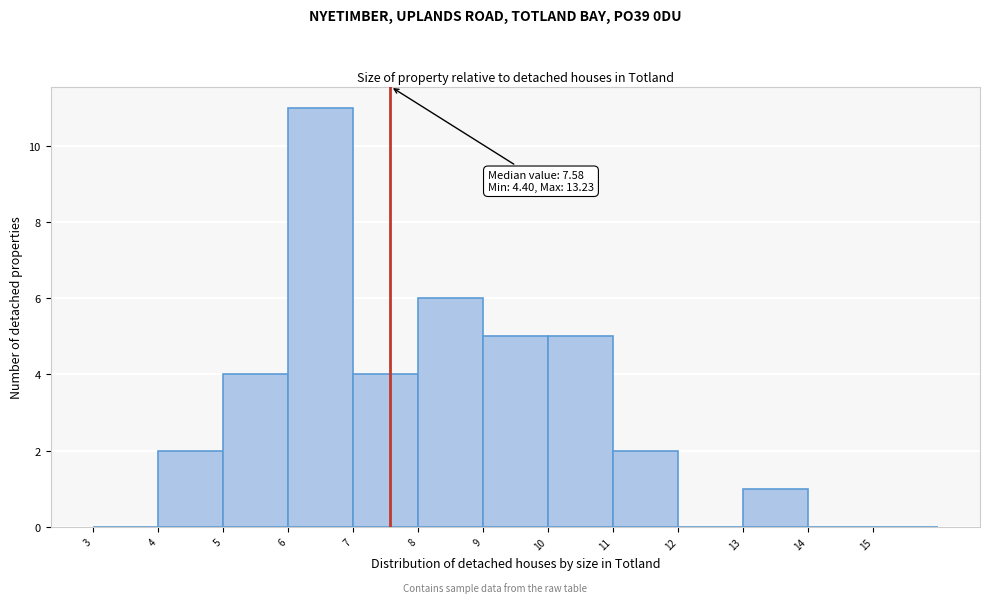

Which range on the x-axis has the tallest bar?

6 to 7